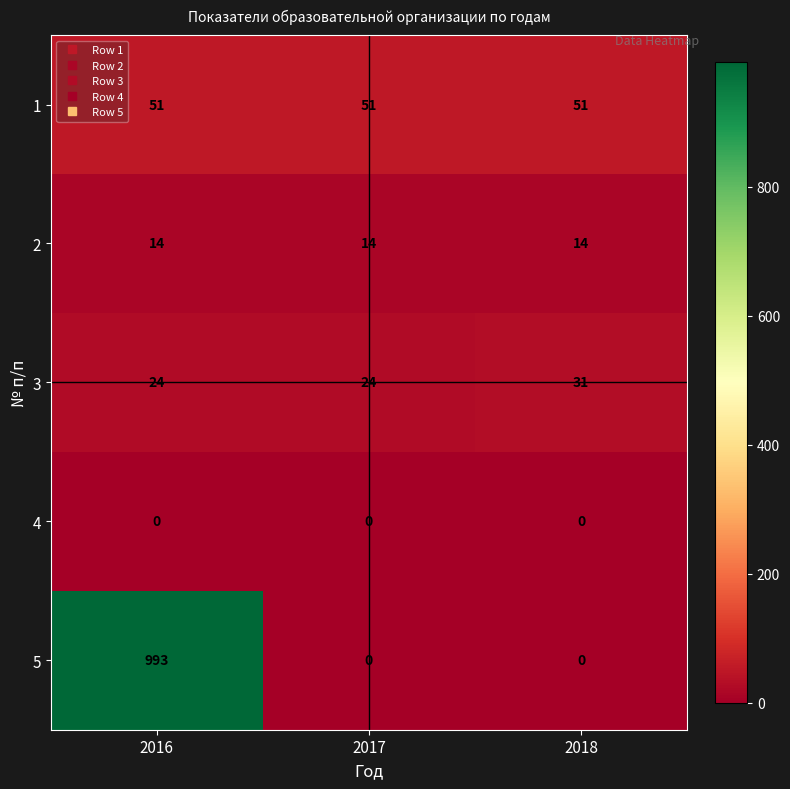

What is the difference between the maximum and minimum values in the 3 series?

7